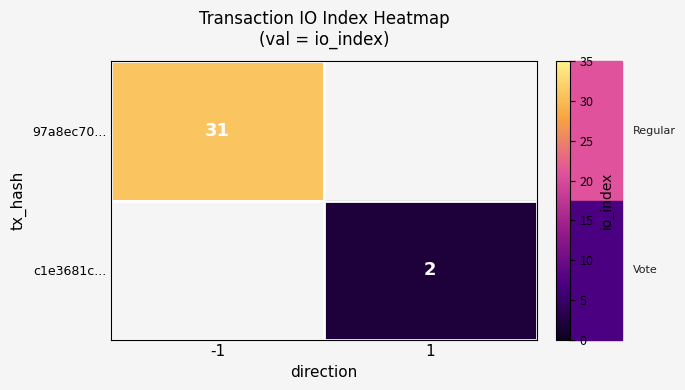

The 97a8ec70... series shows 44 at -1. True or false?

False